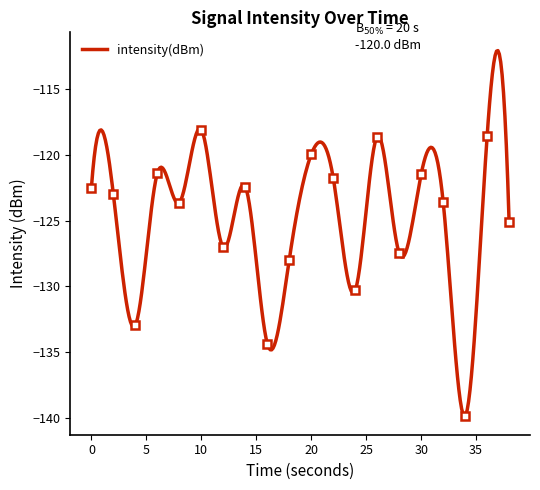

Read the value at 14.

-122.4